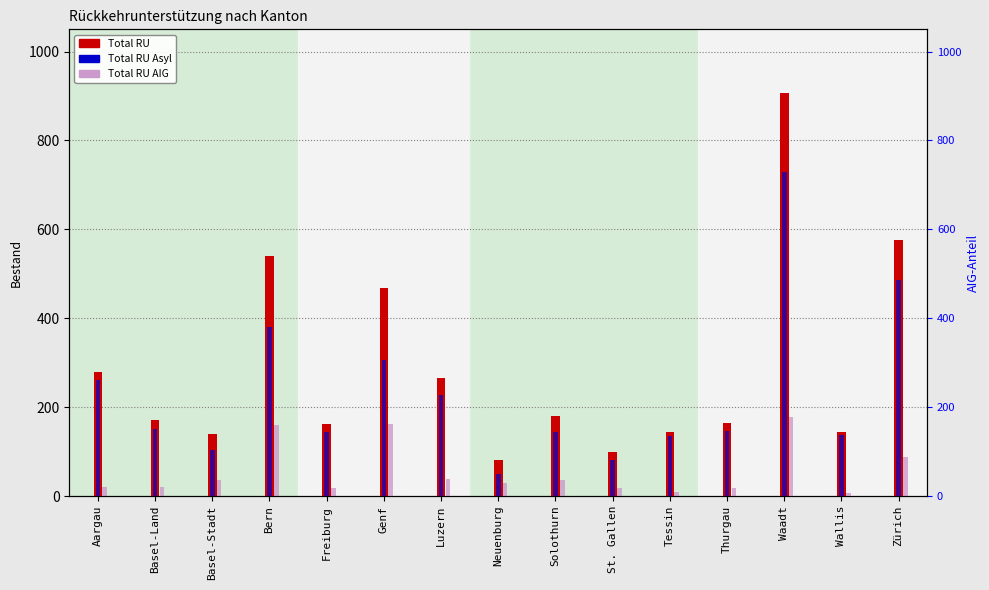

Between Basel-Stadt and Solothurn, which series saw the biggest shift?

Total RU Asyl